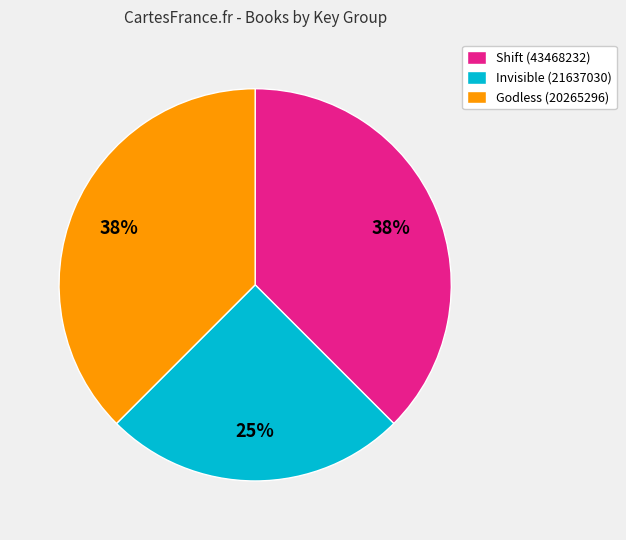

Does Godless (20265296) represent more than half of the total?

No